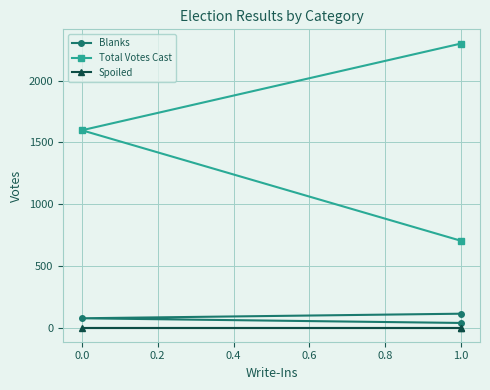

At 1.0, list the series in order from smallest to largest.

Spoiled, Blanks, Total Votes Cast